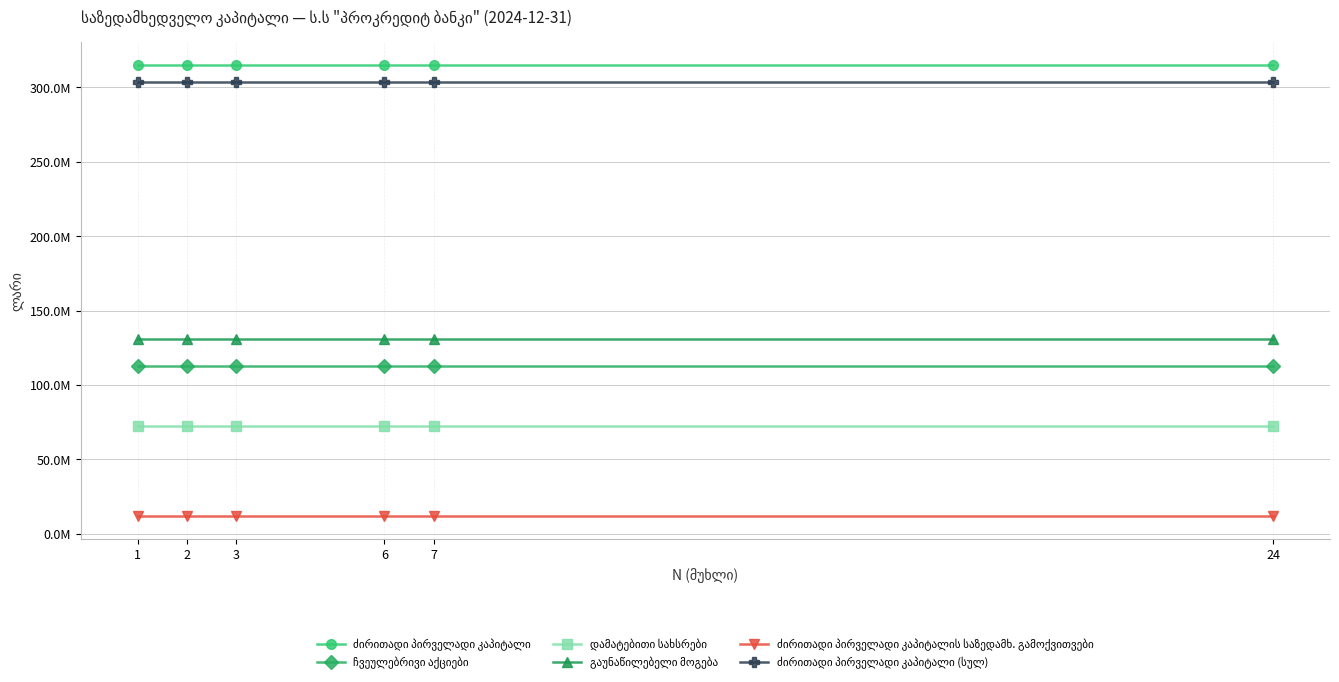

What is the average value of the გაუნაწილებელი მოგება series?

130690714.2